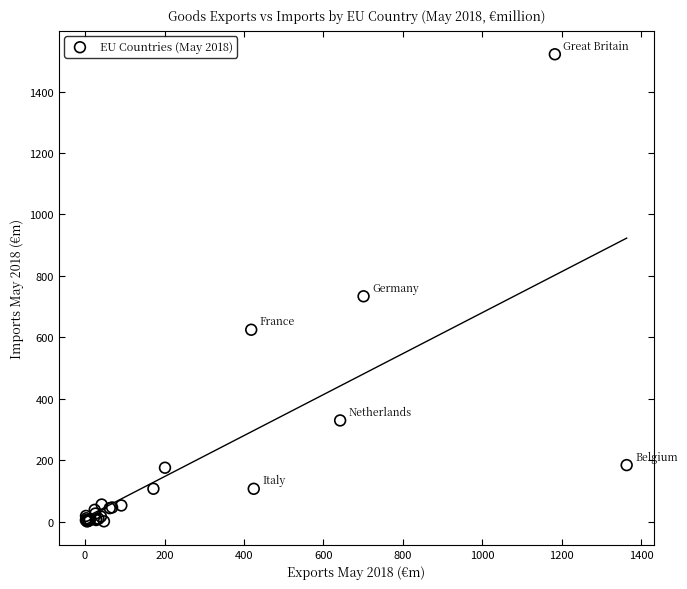

What Y value in the scatter plot is closest to 761?

733.6